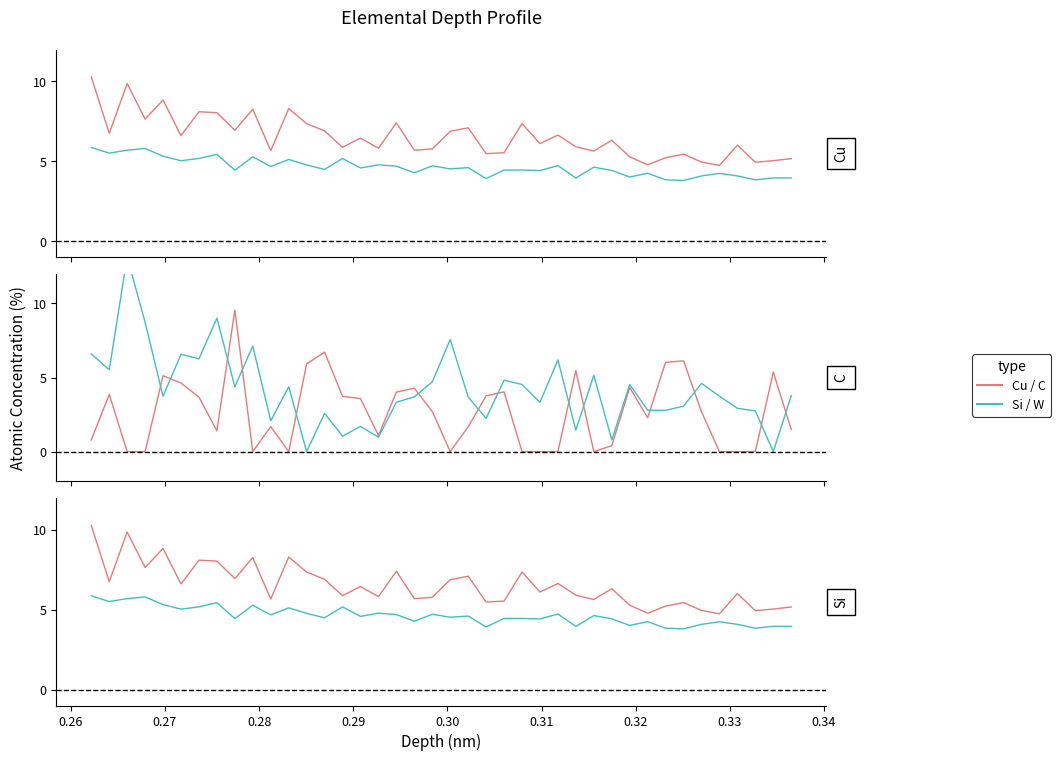

Which category has the lowest value across all series?

0.27